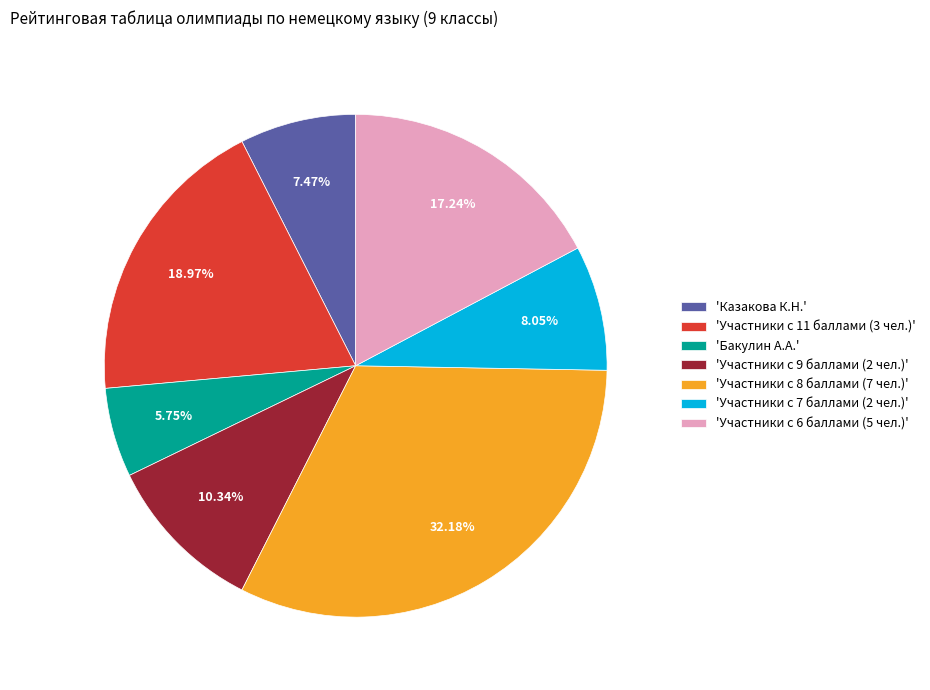

Combined, do 'Участники с 6 баллами (5 чел.)' and 'Казакова К.Н.' account for over 50%?

No